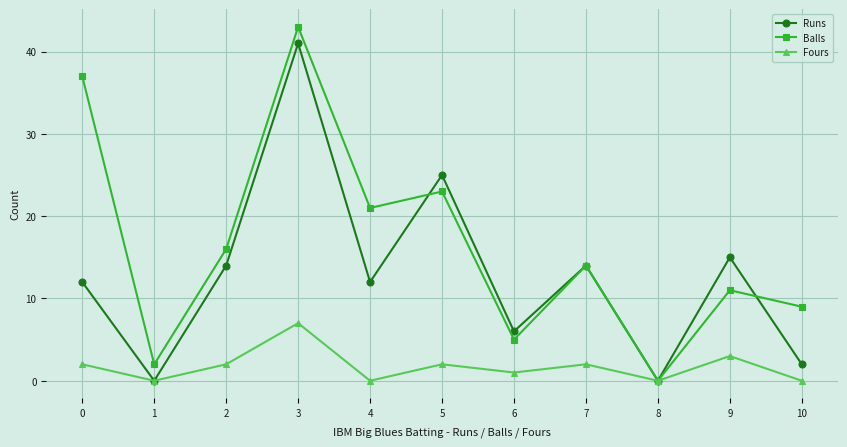

What is the difference between the highest and lowest values at 4?

21